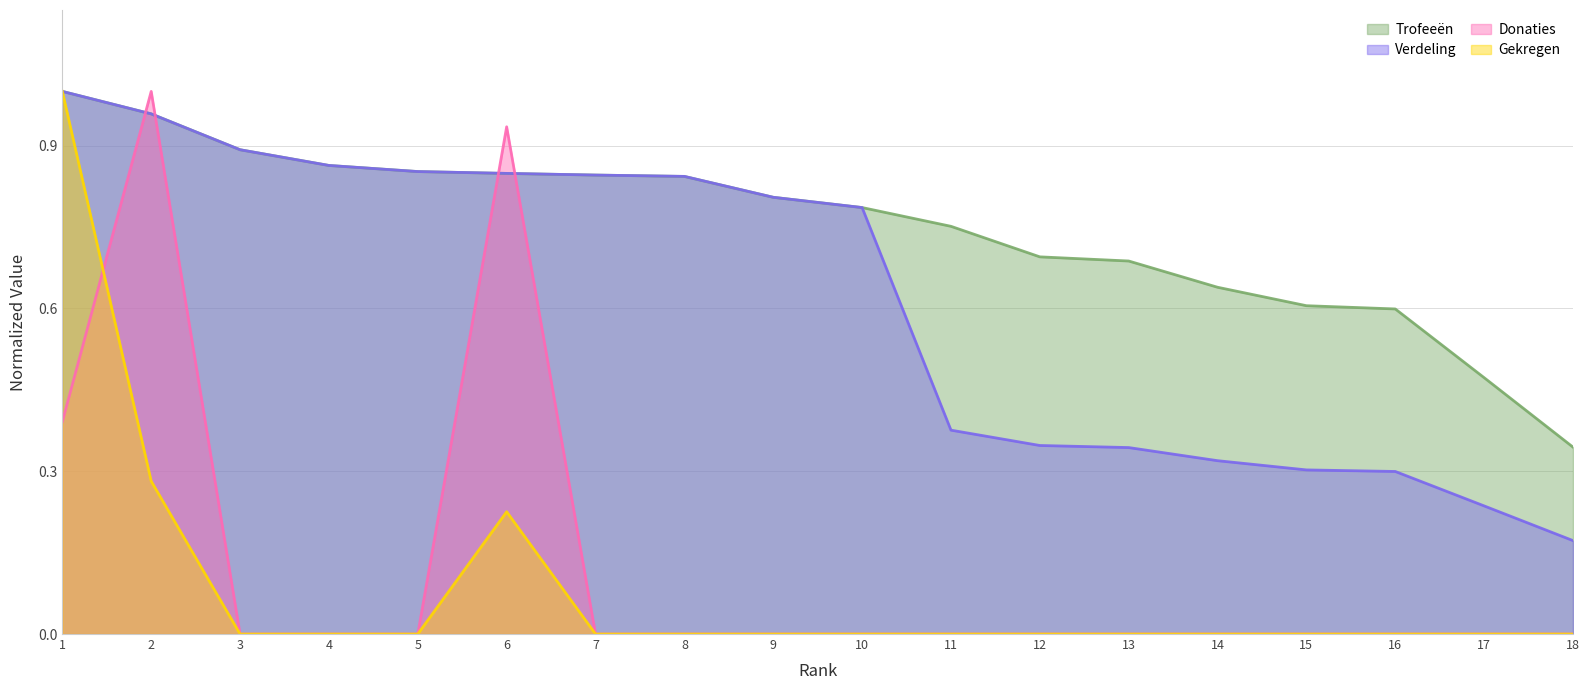

At 1, list the series in order from smallest to largest.

Donaties, Trofeeën, Verdeling, Gekregen